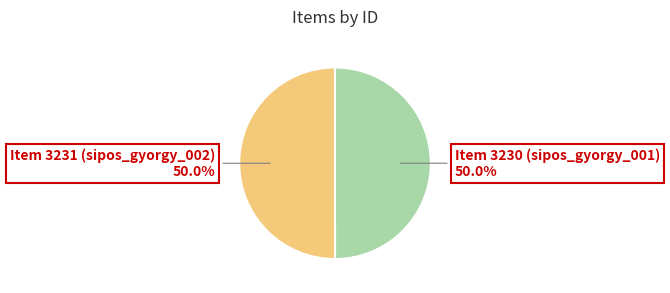

Is the sum of Item 3231 (sipos_gyorgy_002) and Item 3230 (sipos_gyorgy_001) greater than half?

Yes